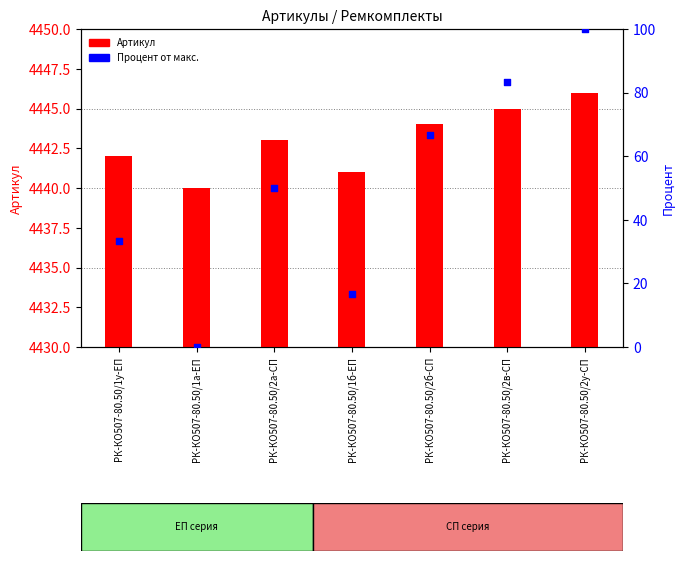

Is the value of Артикул at РК-КО507-80.50/1у-ЕП greater than the value of Процент от макс. at РК-КО507-80.50/2а-СП?

Yes